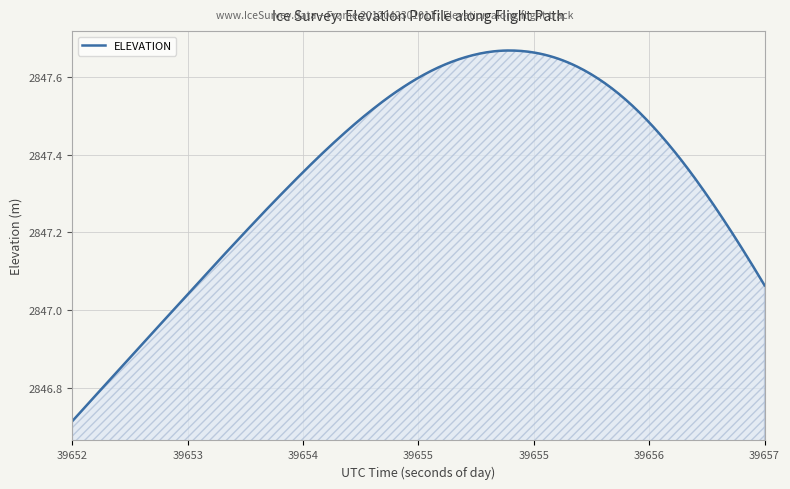

At which label is the value closest to 2847?

39652.7935